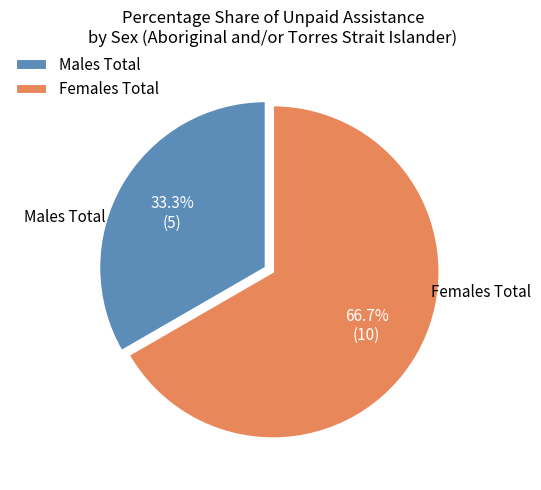

What percentage is NOT represented by Males Total?

66.7%